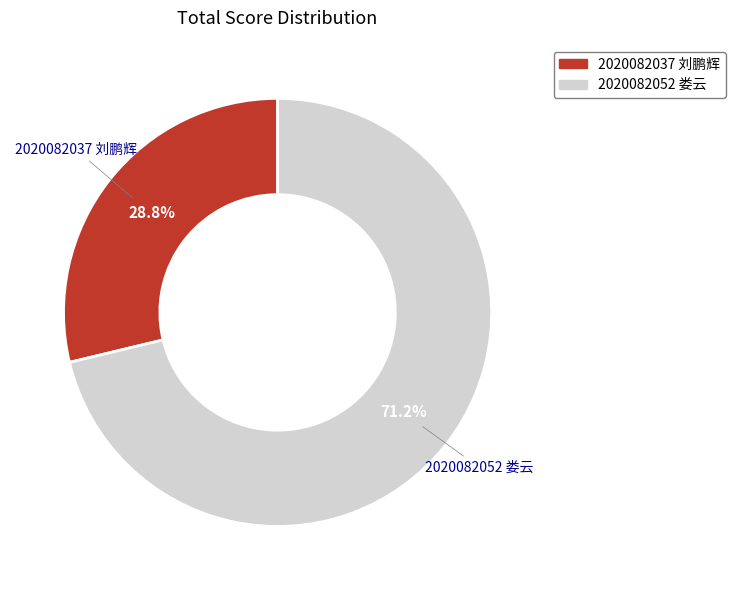

Approximately how many times larger is the value at 2020082052 娄云 compared to 2020082037 刘鹏辉?

2.5